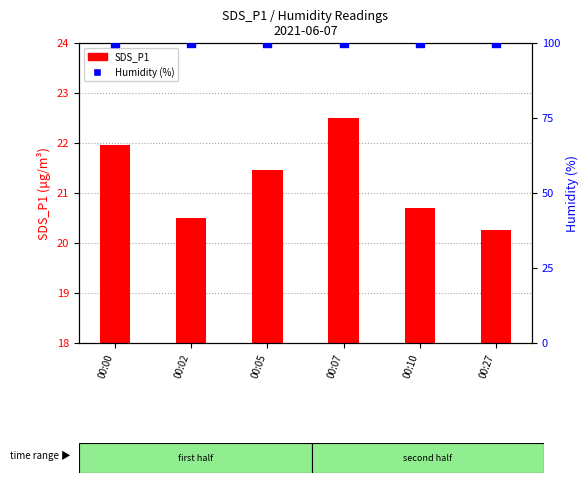

What is the total value across all series at 00:05?

121.4